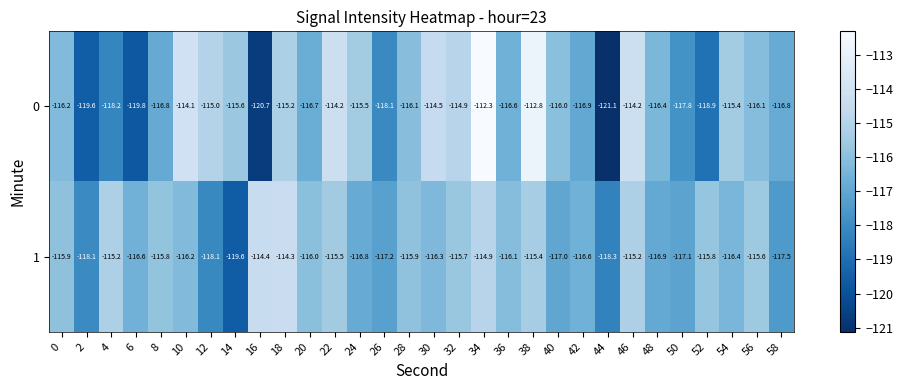

Which category has the lowest value across all series?

44